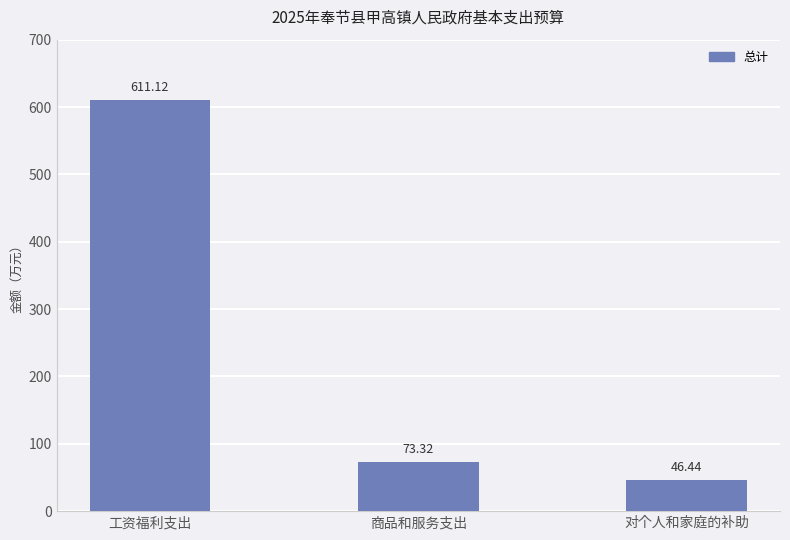

What is the maximum value shown in the chart?

611.1